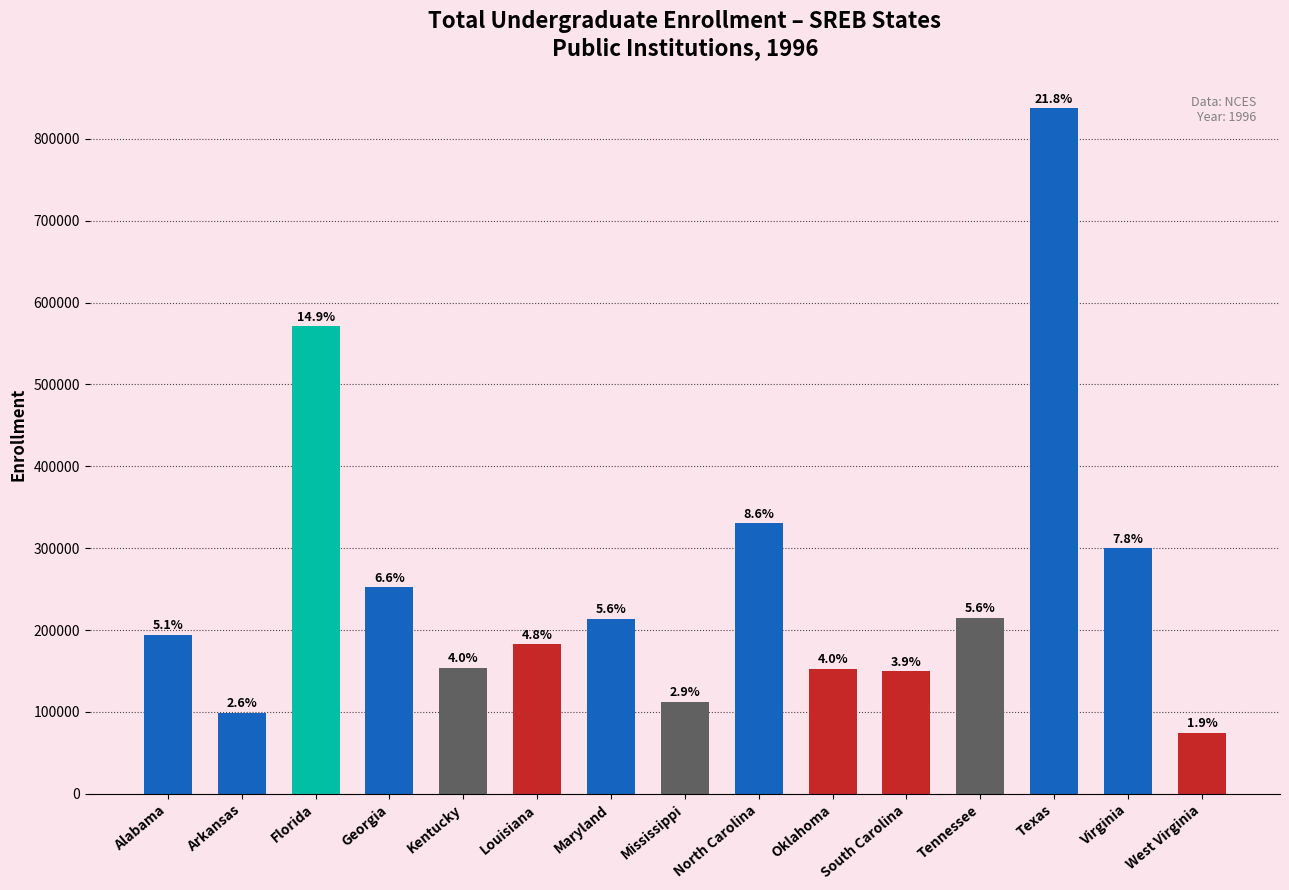

Which has a higher value, Kentucky or Tennessee?

Tennessee